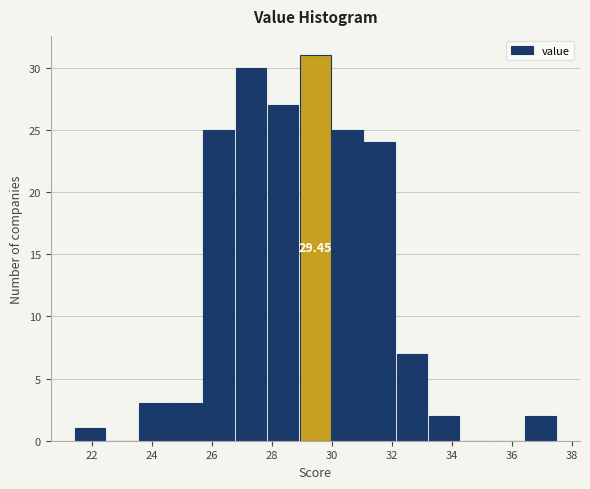

Over which range of the x-axis is the bar tallest?

29.0 to 30.0